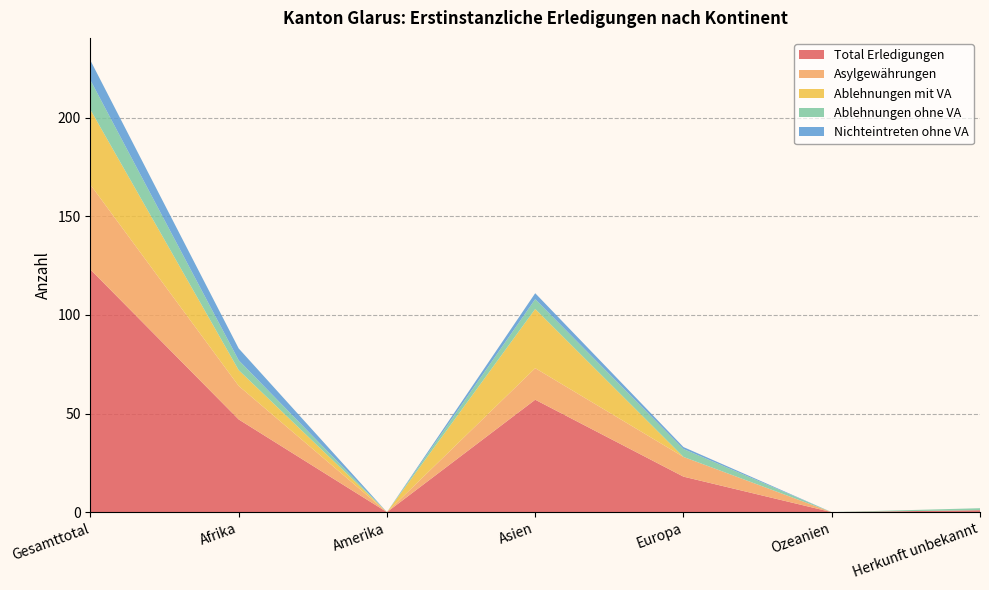

Reading left to right, transcribe all the data shown in this chart.

Total Erledigungen: 123	47	0	57	18	0	1
Asylgewährungen: 43	17	0	16	10	0	0
Ablehnungen mit VA: 38	8	0	30	0	0	0
Ablehnungen ohne VA: 15	5	0	5	4	0	1
Nichteintreten ohne VA: 10	6	0	3	1	0	0